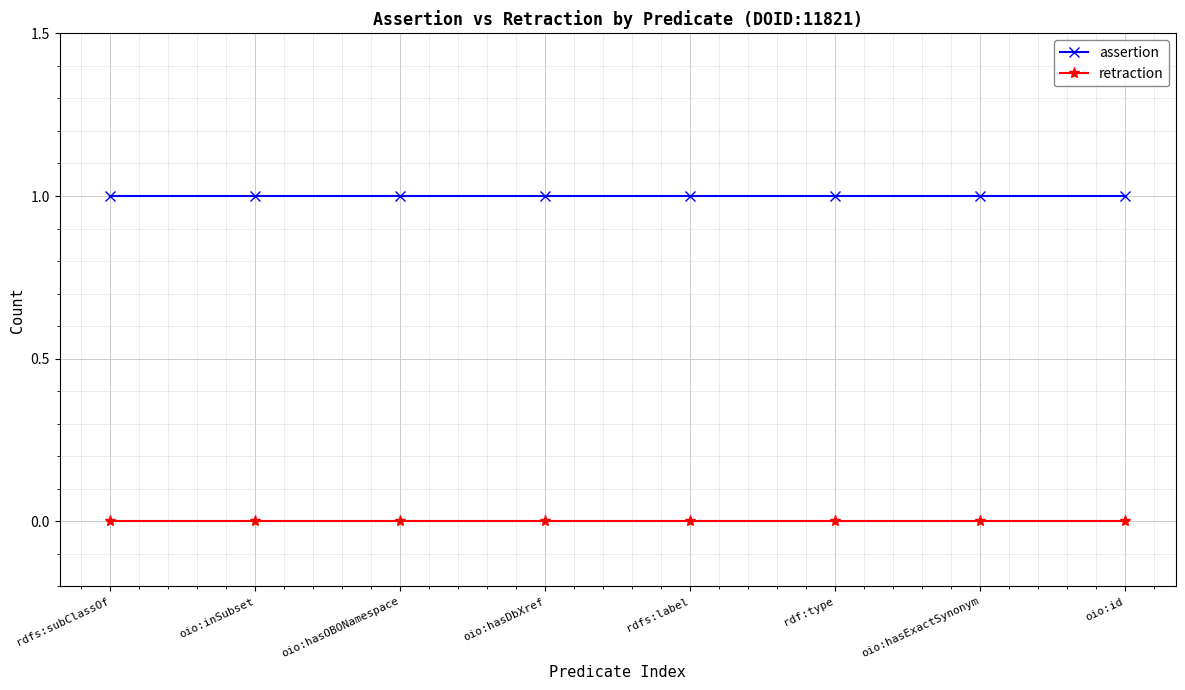

How many categories are shown in the chart?

8